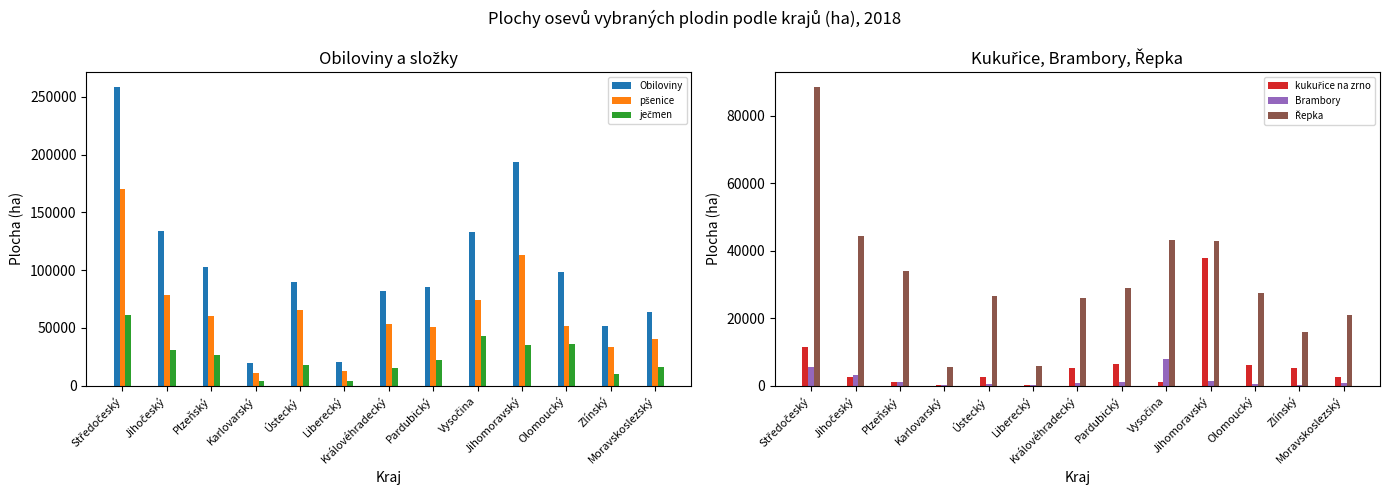

At which category is the sum across all series the highest?

Středočeský